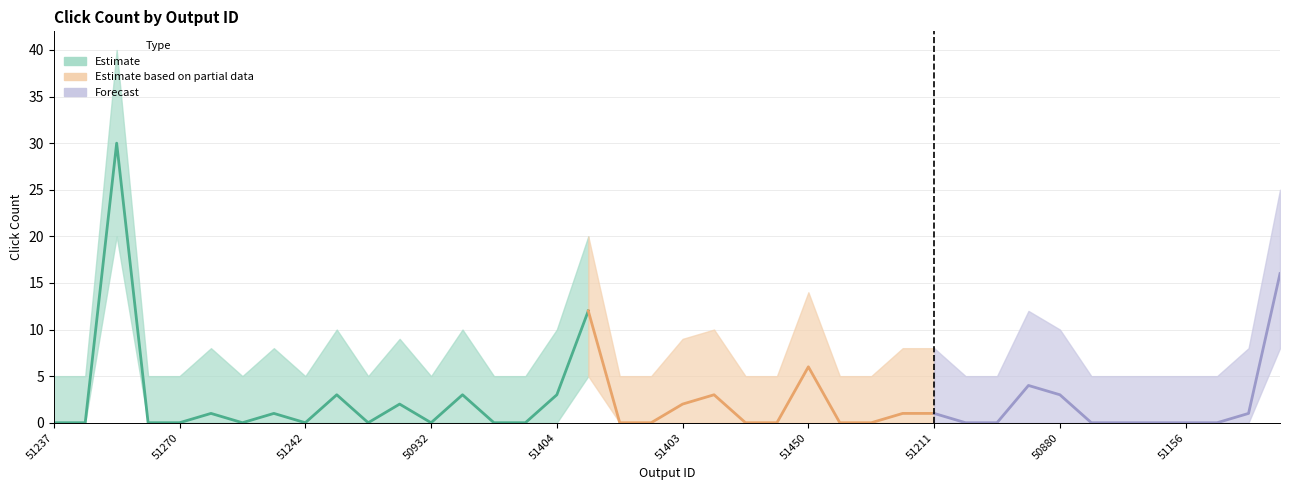

What is the label of the 32nd point from the right?

51242